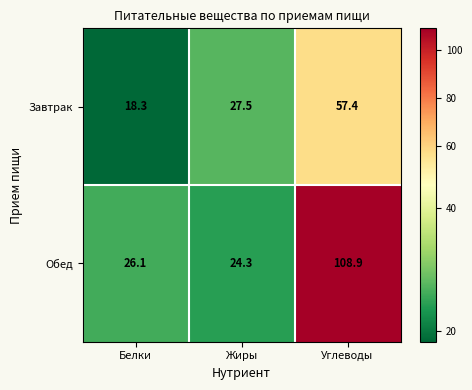

At which category does the chart reach its minimum across all series?

Белки